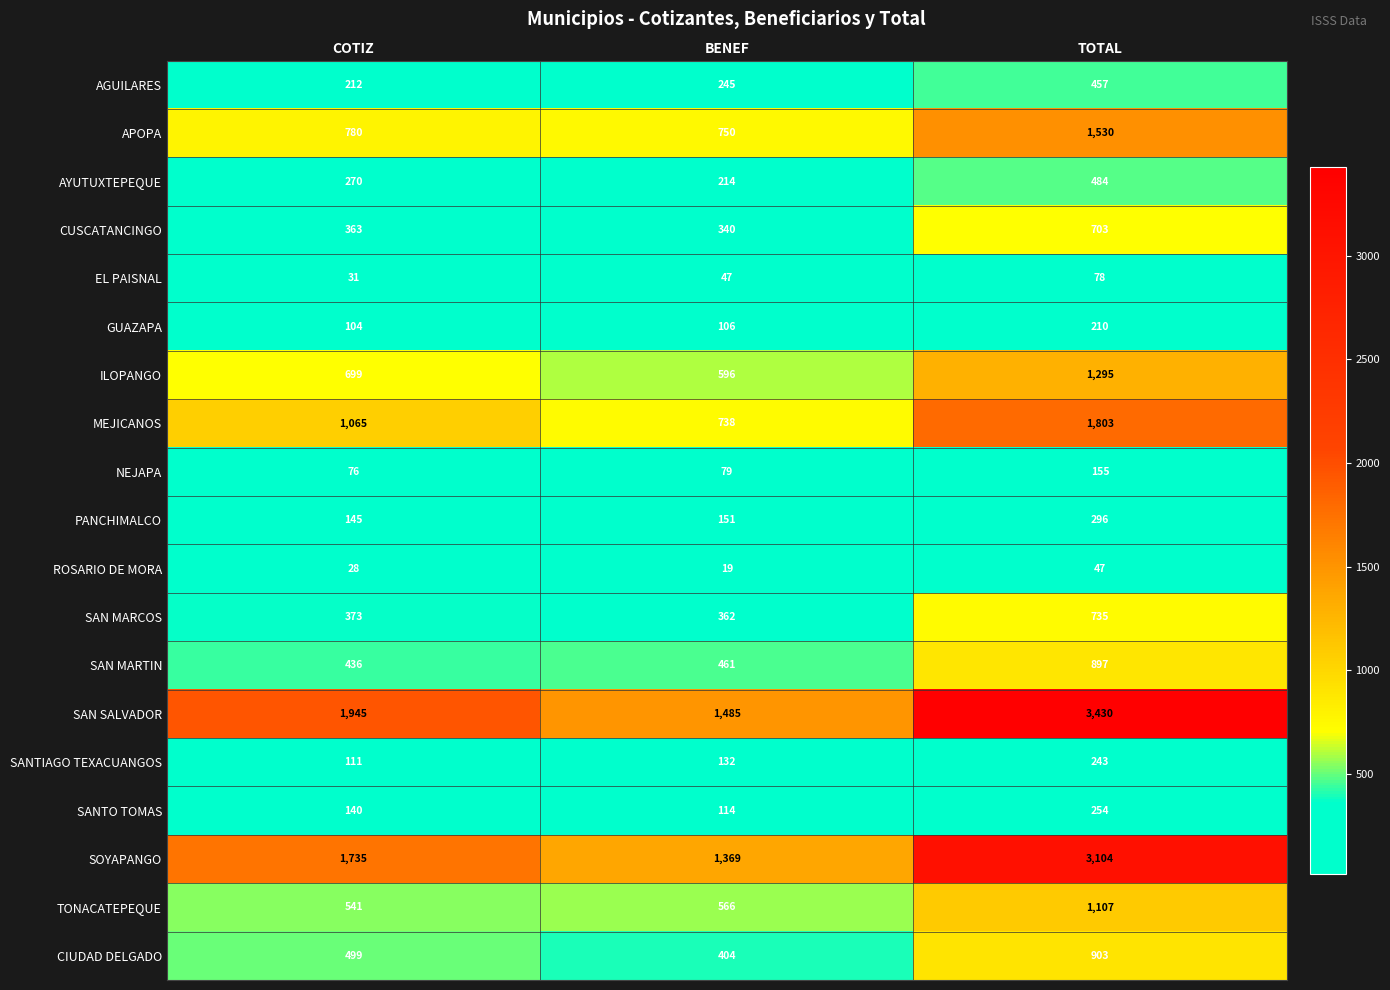

How many distinct data groups are displayed?

19